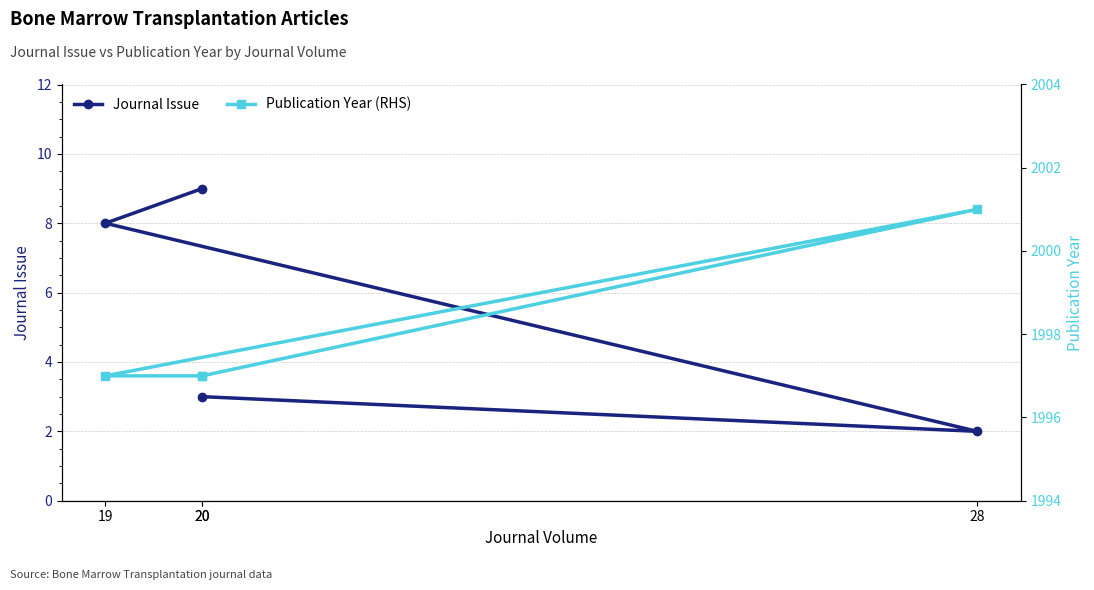

Between 20 and 19, which is larger?

19